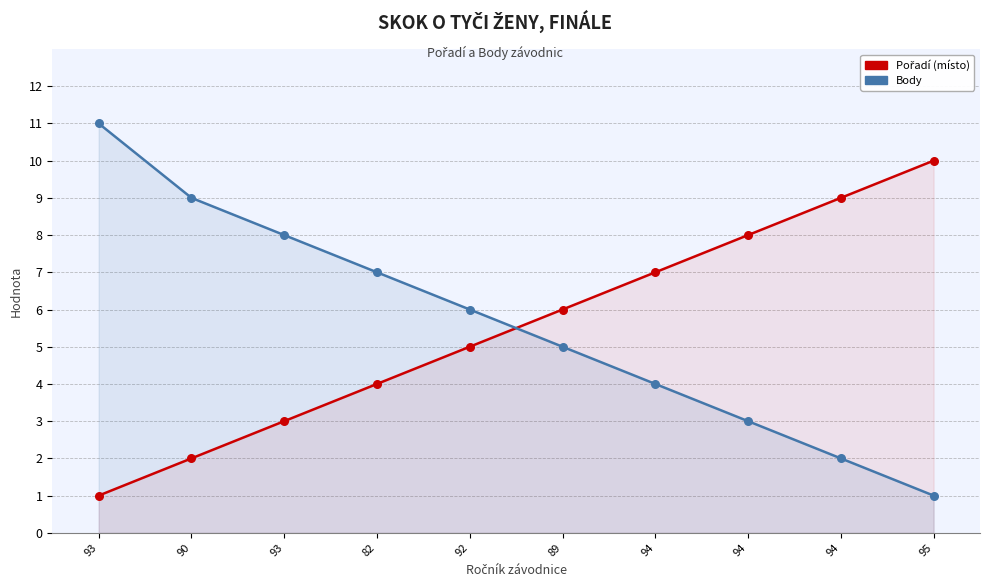

Which series reaches the minimum Y coordinate?

Pořadí